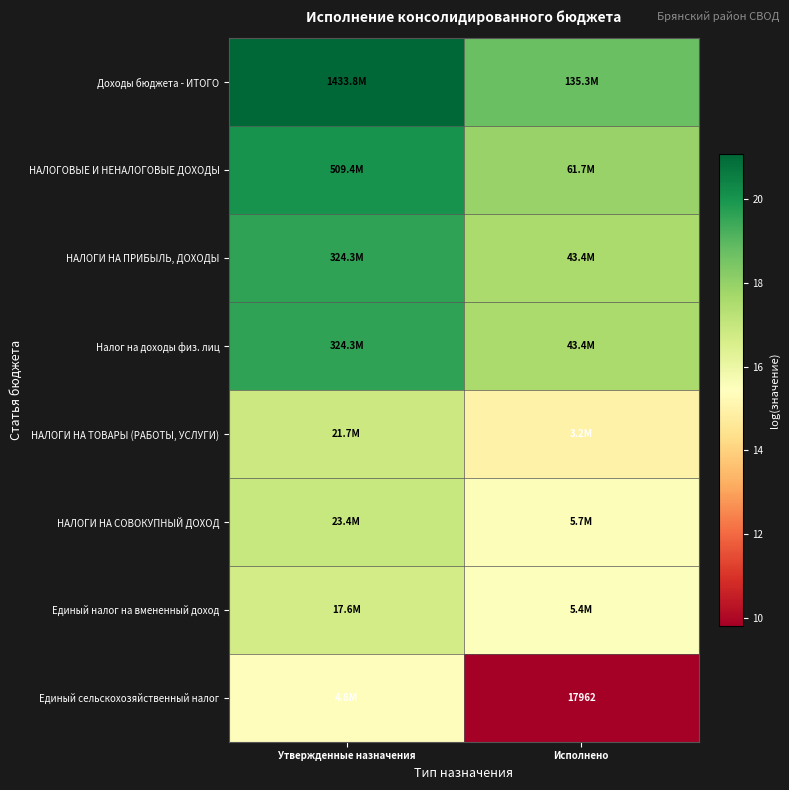

Rank the categories by Доходы бюджета - ИТОГО value from highest to lowest.

Утвержденные назначения, Исполнено